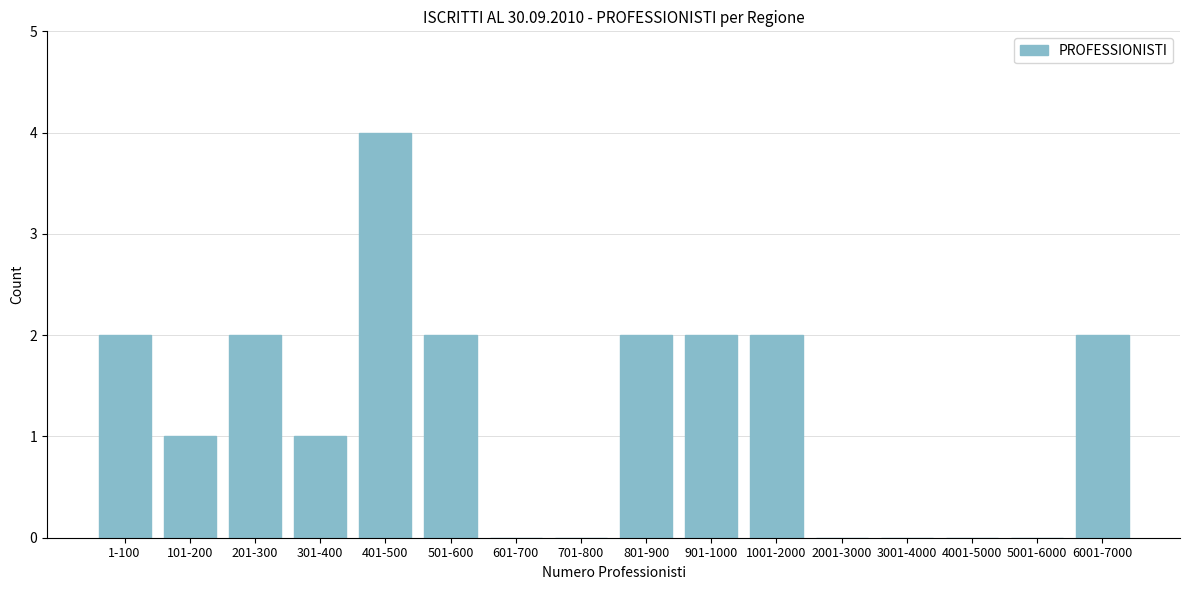

Reading left to right, what are all the values shown in this chart?

1-100=2	101-200=1	201-300=2	301-400=1	401-500=4	501-600=2	601-700=0	701-800=0	801-900=2	901-1000=2	1001-2000=2	2001-3000=0	3001-4000=0	4001-5000=0	5001-6000=0	6001-7000=2